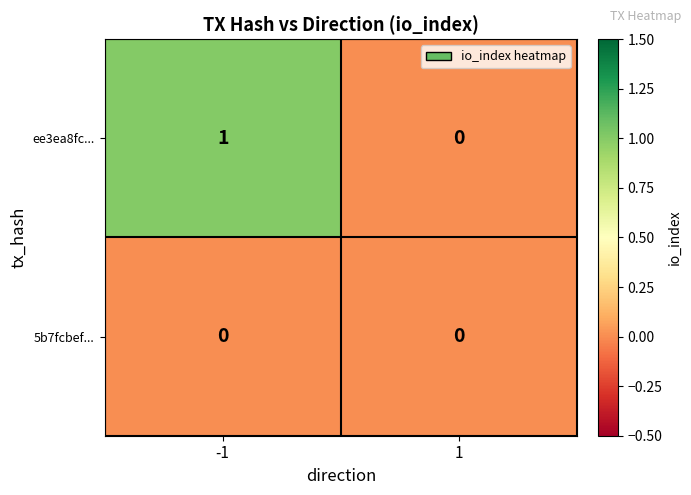

List the series in order of their peak value, lowest first.

5b7fcbef..., ee3ea8fc...